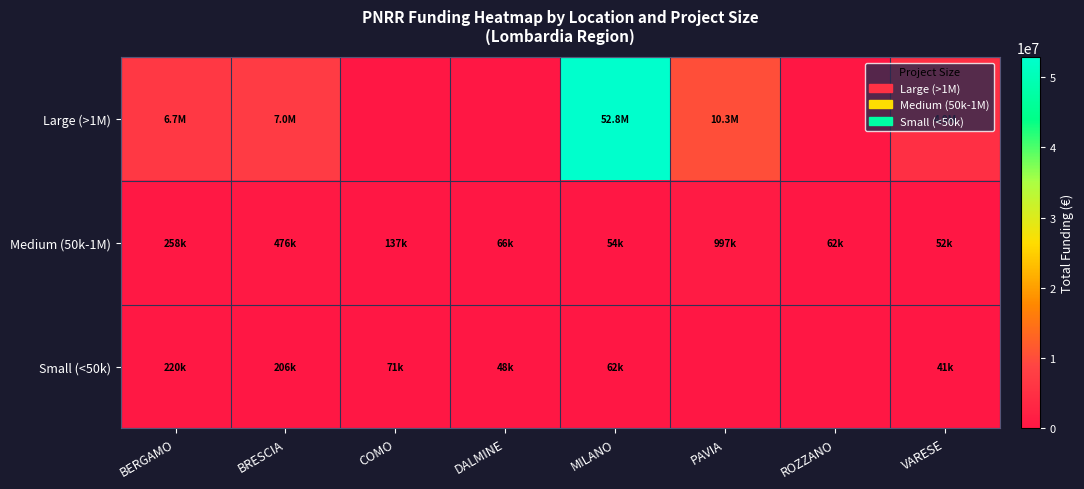

At DALMINE, list the series in order from smallest to largest.

Large (>1M), Small (<50k), Medium (50k-1M)